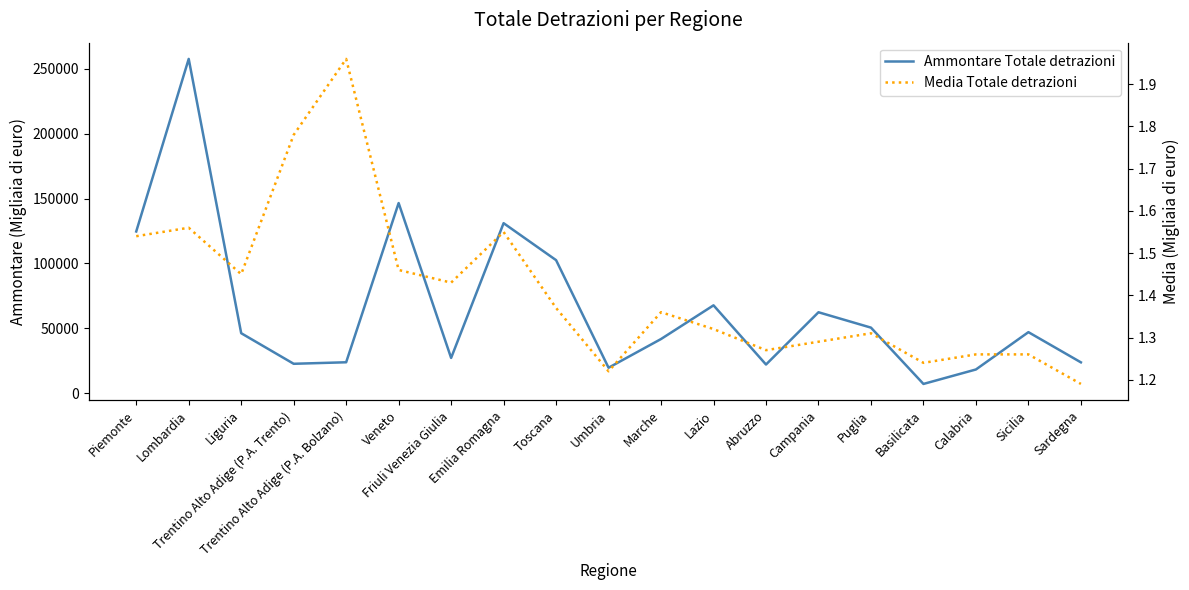

What is the sum of all Ammontare Totale detrazioni values?

1243403.0